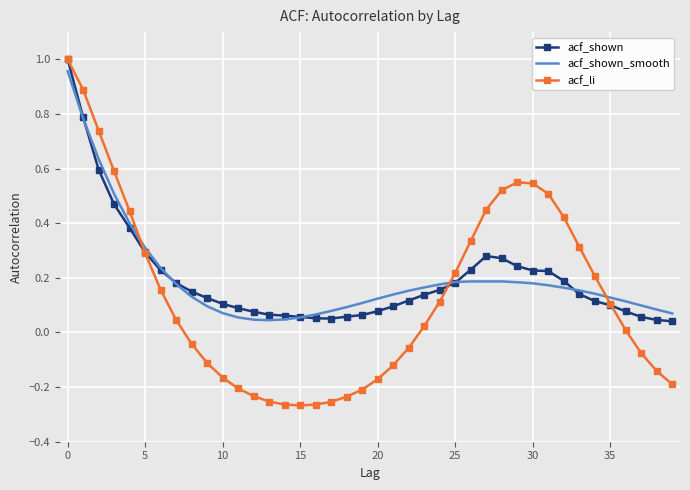

Which series has the widest spread of values?

acf_li